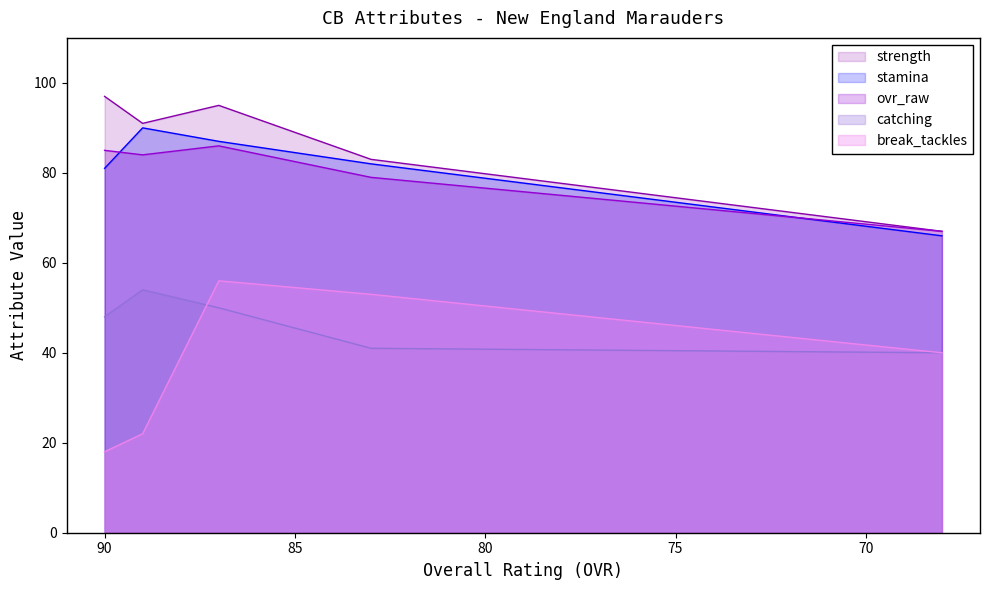

At Danny Stevenson, list the series in order from smallest to largest.

catching, break_tackles, stamina, ovr_raw, strength